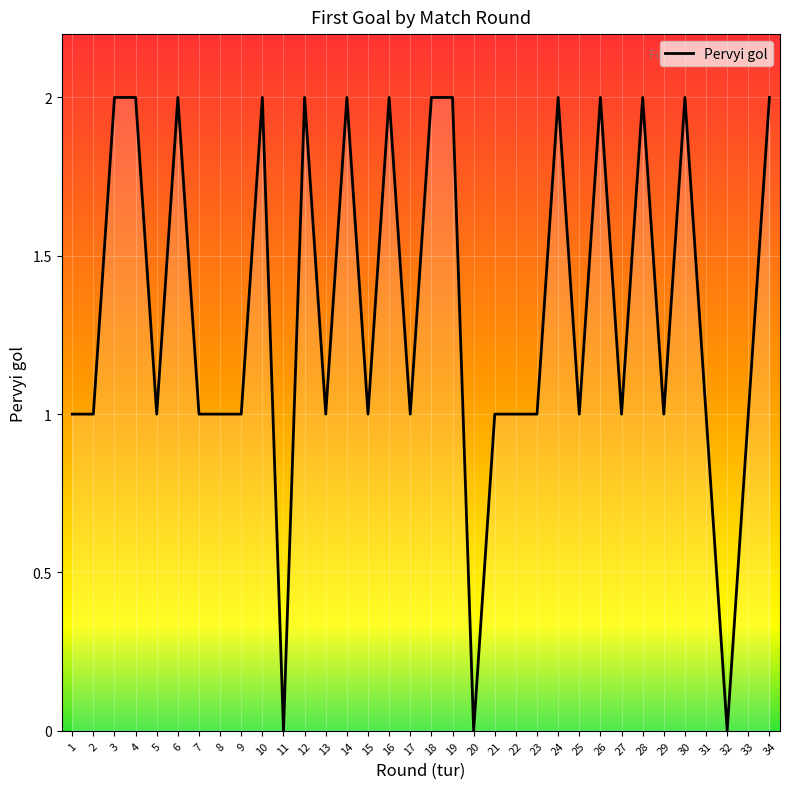

What is the sum of all values?

45